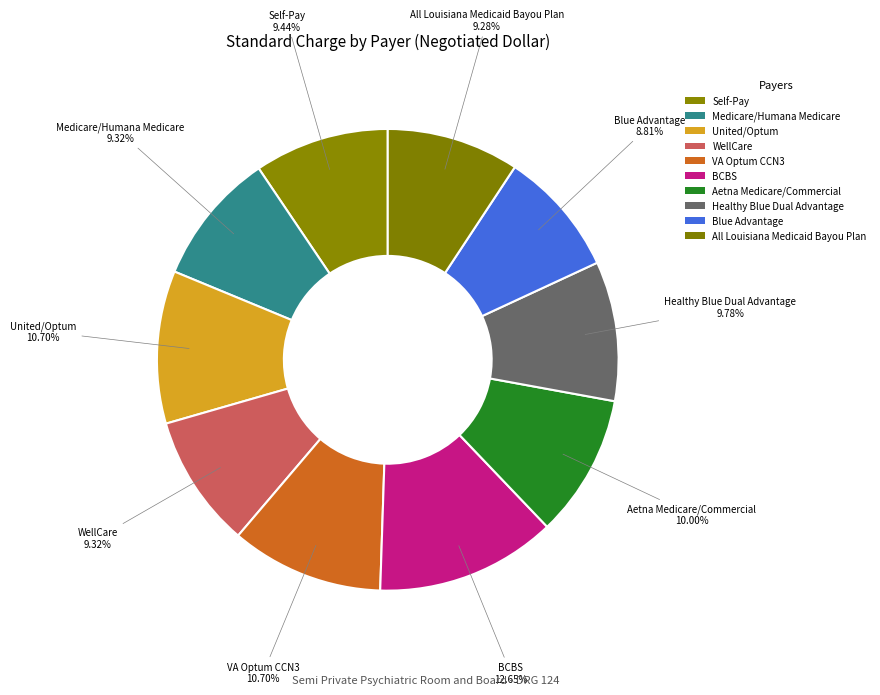

Approximately how many times larger is the value at Blue Advantage compared to VA Optum CCN3?

0.8